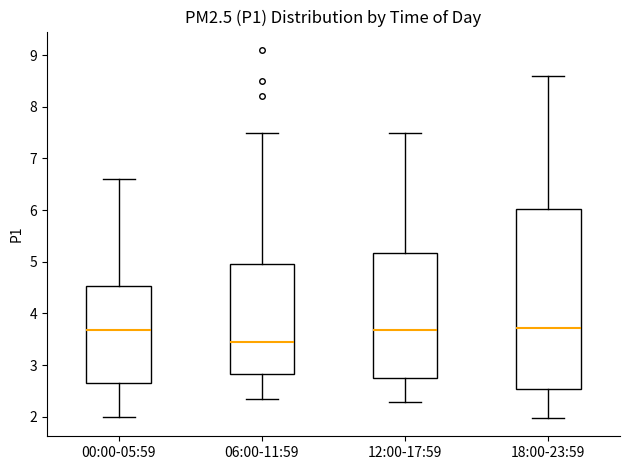

Reading left to right, read every box against the y-axis: the position of its median line, the range the box covers, and the ends of its whiskers. The values are not printed on the chart, so give them approximately, as read against the axis.

00:00-05:59: median 3.7, box 2.7 to 4.5, whiskers 2.0 to 6.6
06:00-11:59: median 3.5, box 2.8 to 5.0, whiskers 2.4 to 7.5
12:00-17:59: median 3.7, box 2.8 to 5.2, whiskers 2.3 to 7.5
18:00-23:59: median 3.7, box 2.5 to 6.0, whiskers 2.0 to 8.6